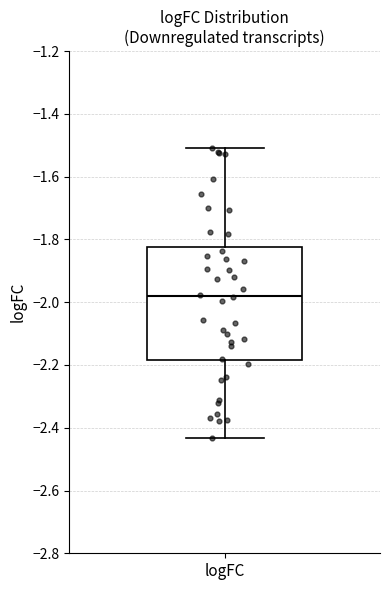

Where is the lower edge of the box for logFC on the y-axis? The values are not printed on the chart, so give them approximately, as read against the axis.

-2.18